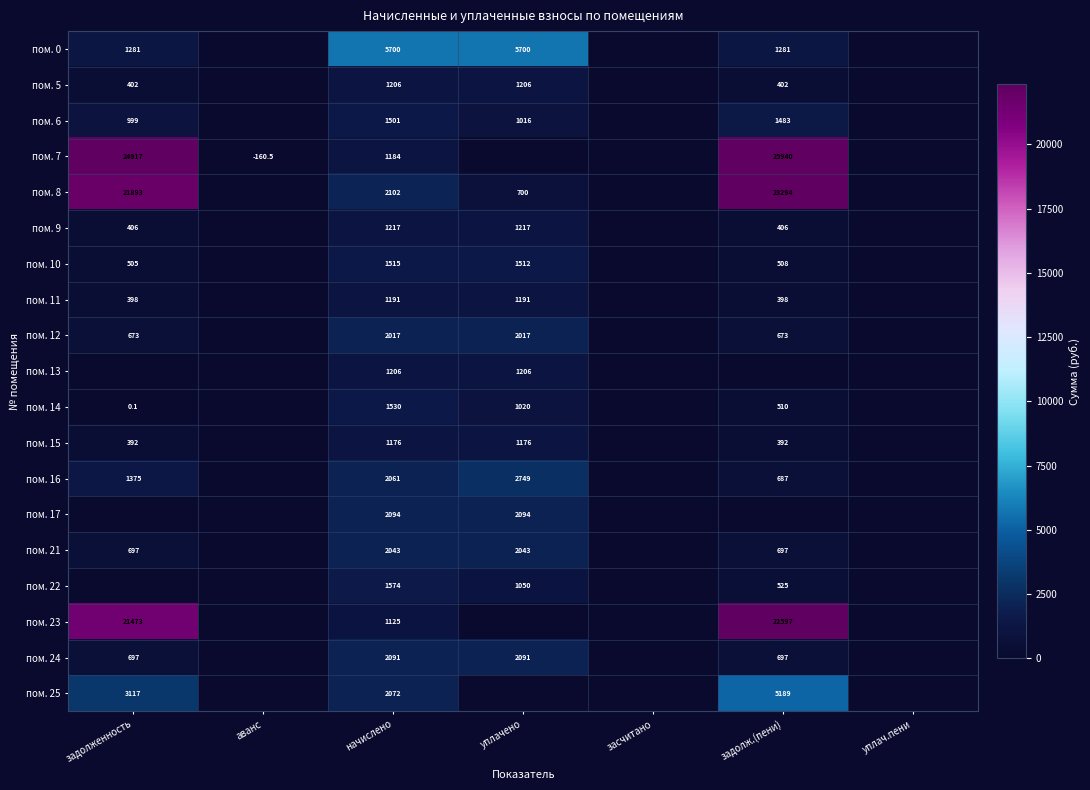

What is the total value across all series at начислено?

34605.0